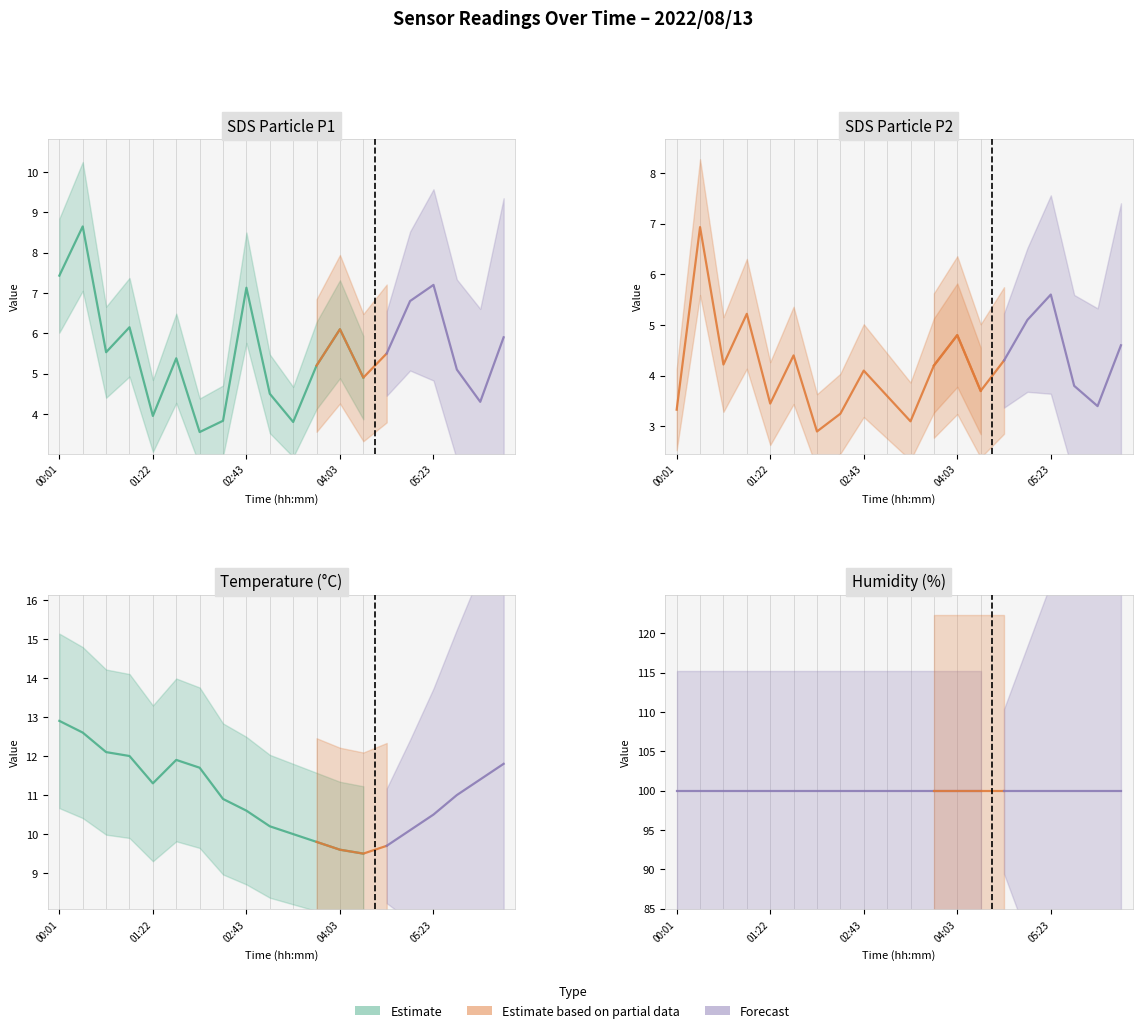

What is the sum of all Temp values?

219.6